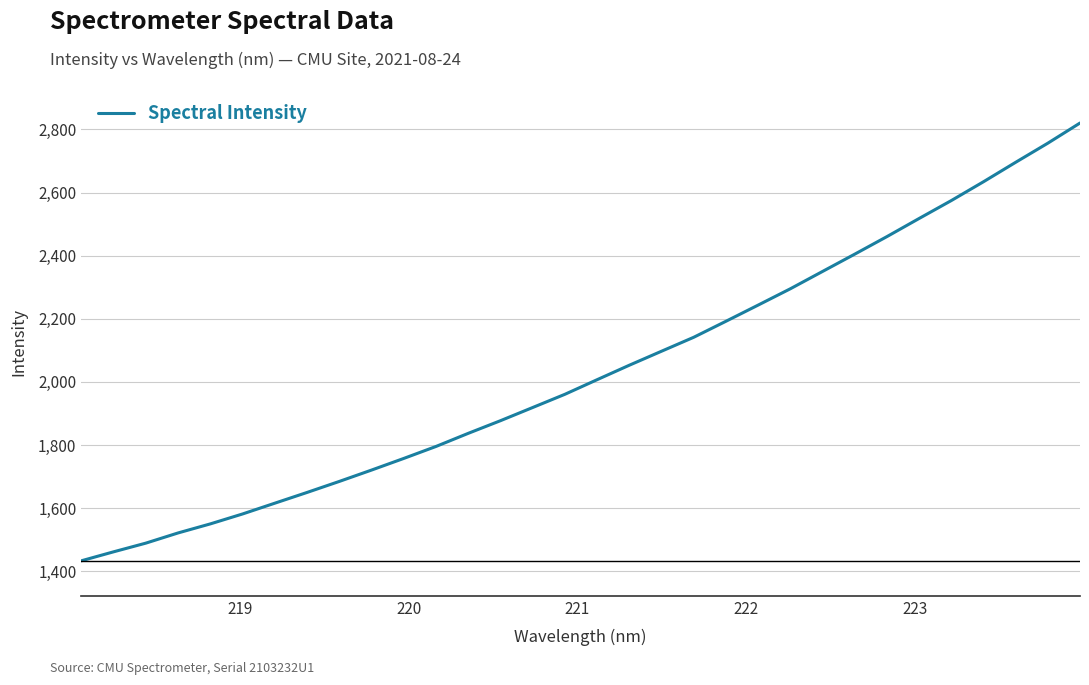

Reading right to left, extract all data points from this chart.

2820.3	2756.4	2695.8	2634.2	2574.6	2517.8	2460.4	2404.8	2349.9	2295.1	2243.3	2192.1	2141.4	2097.2	2052.8	2007.0	1960.7	1918.8	1877.0	1836.9	1795.4	1757.5	1720.6	1684.6	1649.7	1615.6	1581.5	1550.0	1521.3	1489.1	1461.5	1433.1